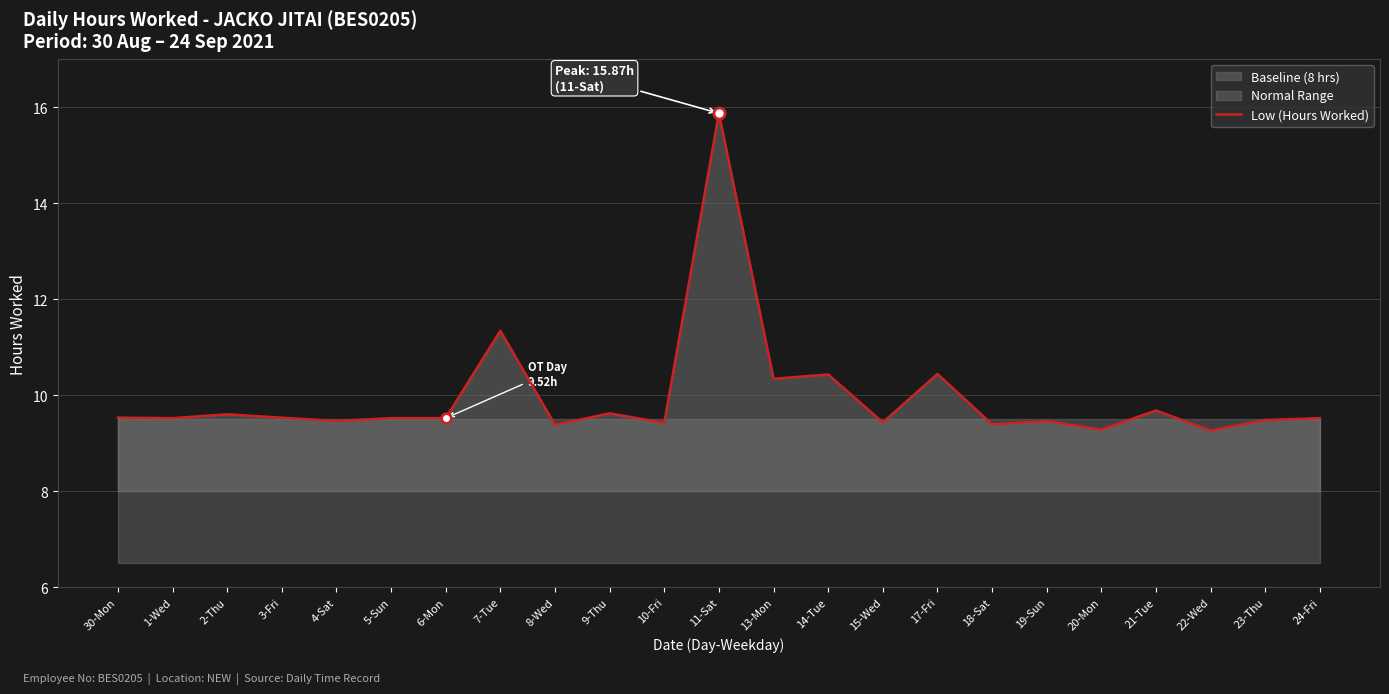

At which label is the value closest to 12?

7-Tue